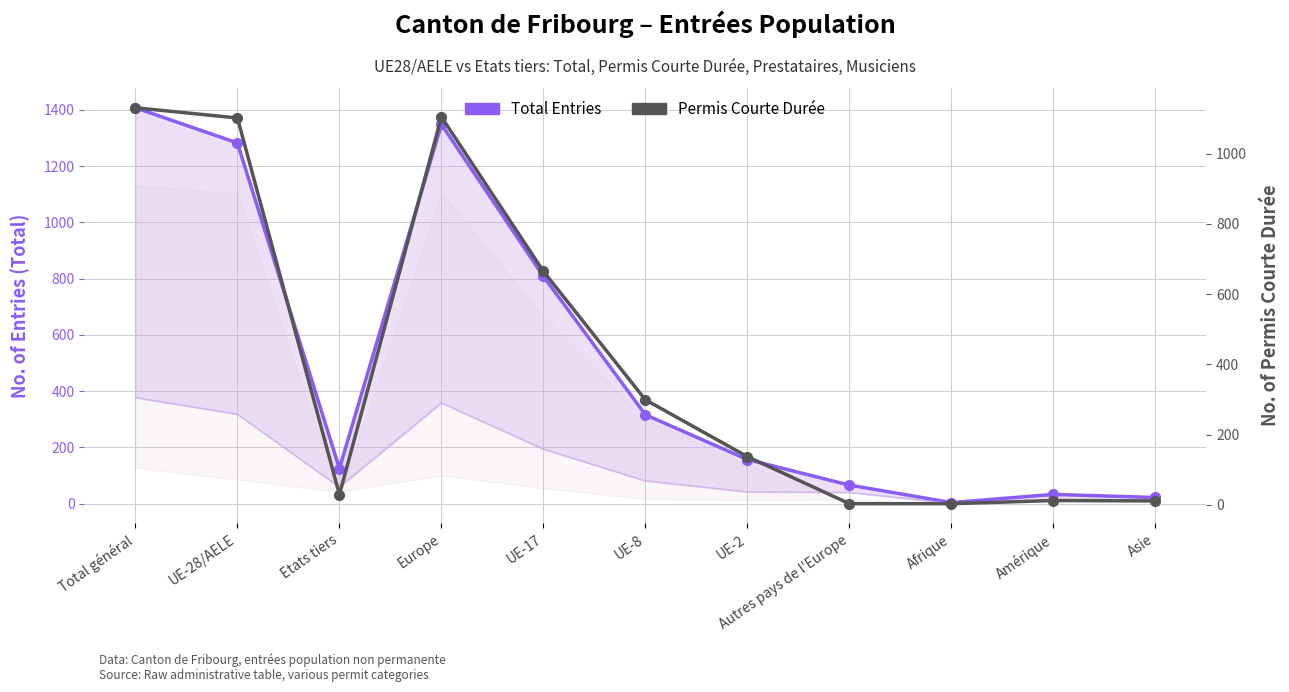

What is the sum of the Permis Courte Durée values at Afrique and UE-2?

140